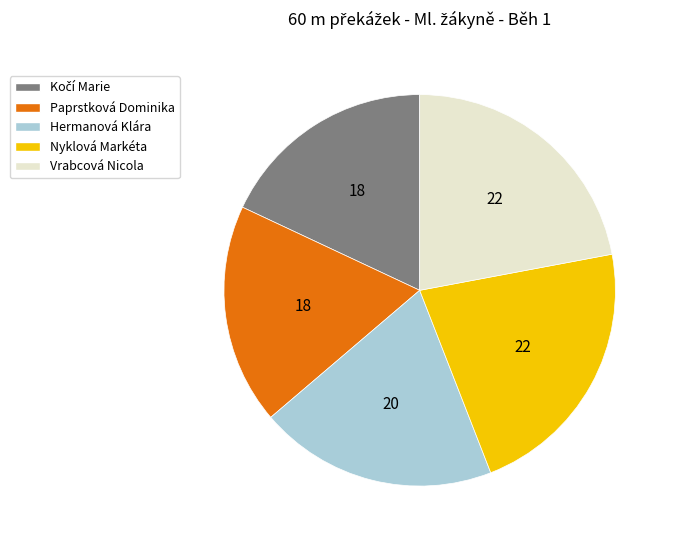

How many slices are in this pie chart?

5